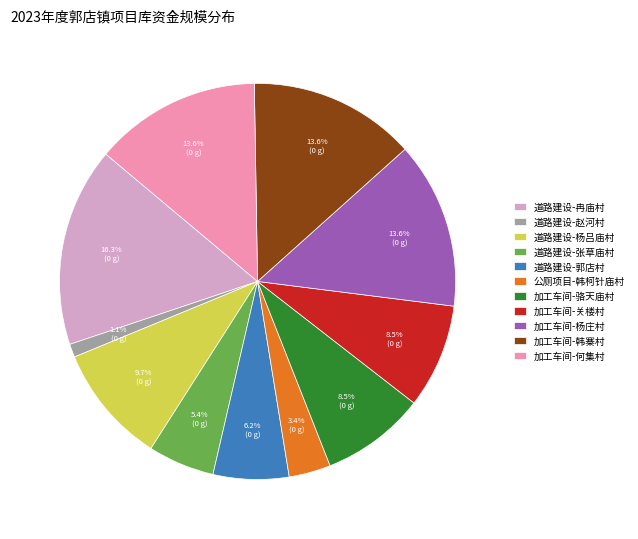

To the nearest percent, what portion does 加工车间-韩寨村 represent?

14%